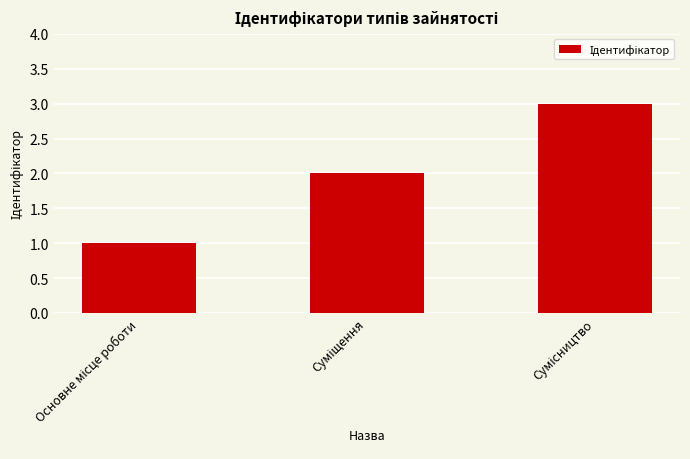

What is the greatest value displayed?

3